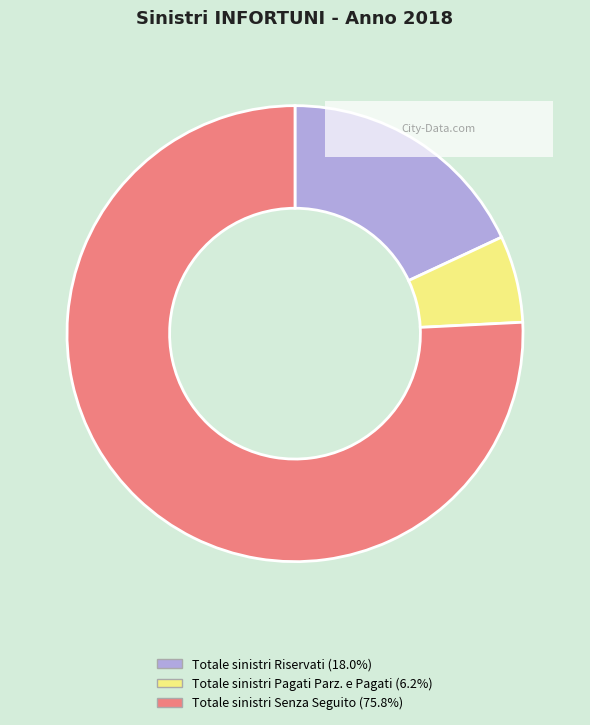

Which has a higher value, Totale sinistri Riservati or Totale sinistri Senza Seguito?

Totale sinistri Senza Seguito